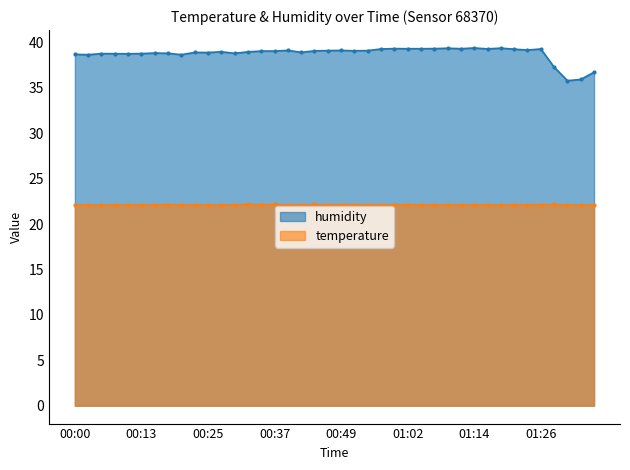

What is the difference between the second highest and second lowest values in the temperature series?

0.1